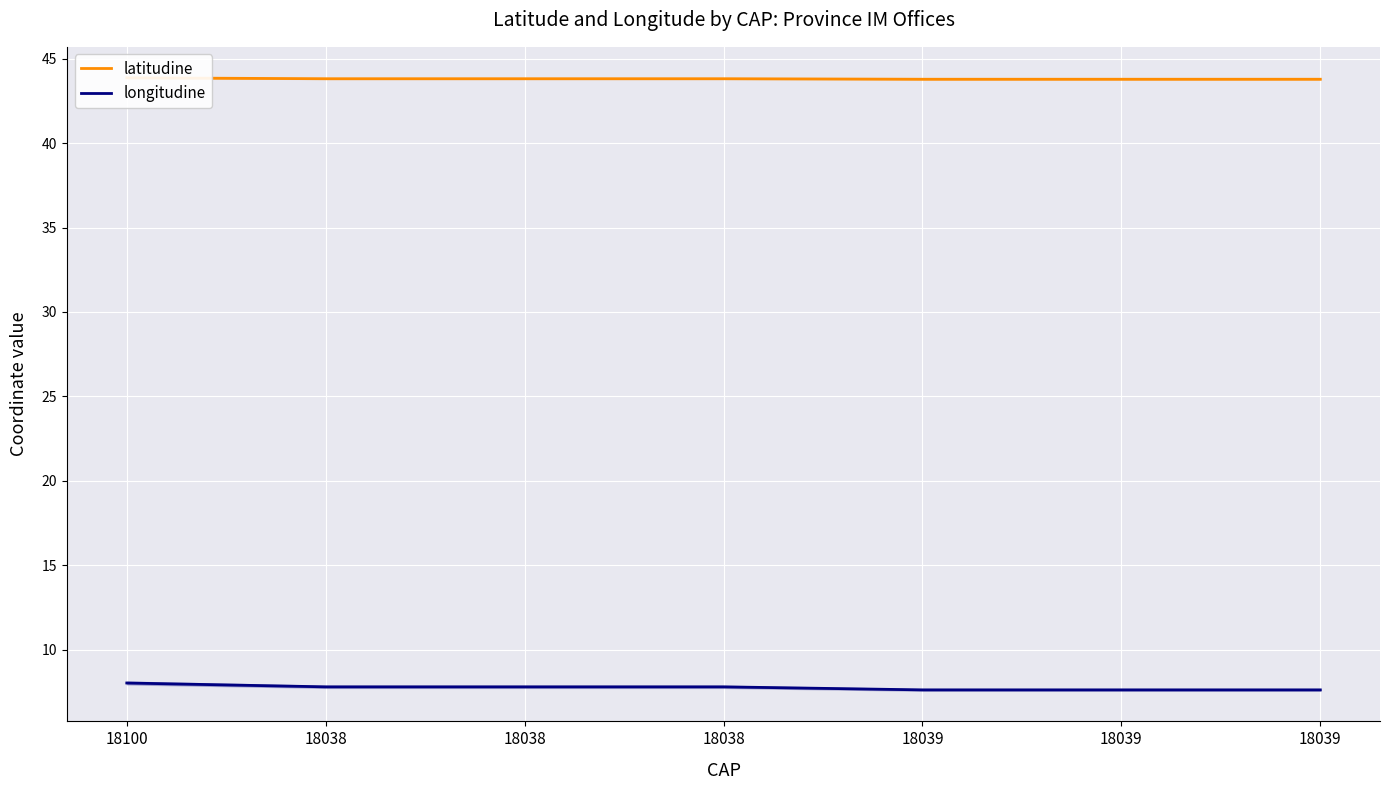

What is the label of the 6th point from the left?

18039